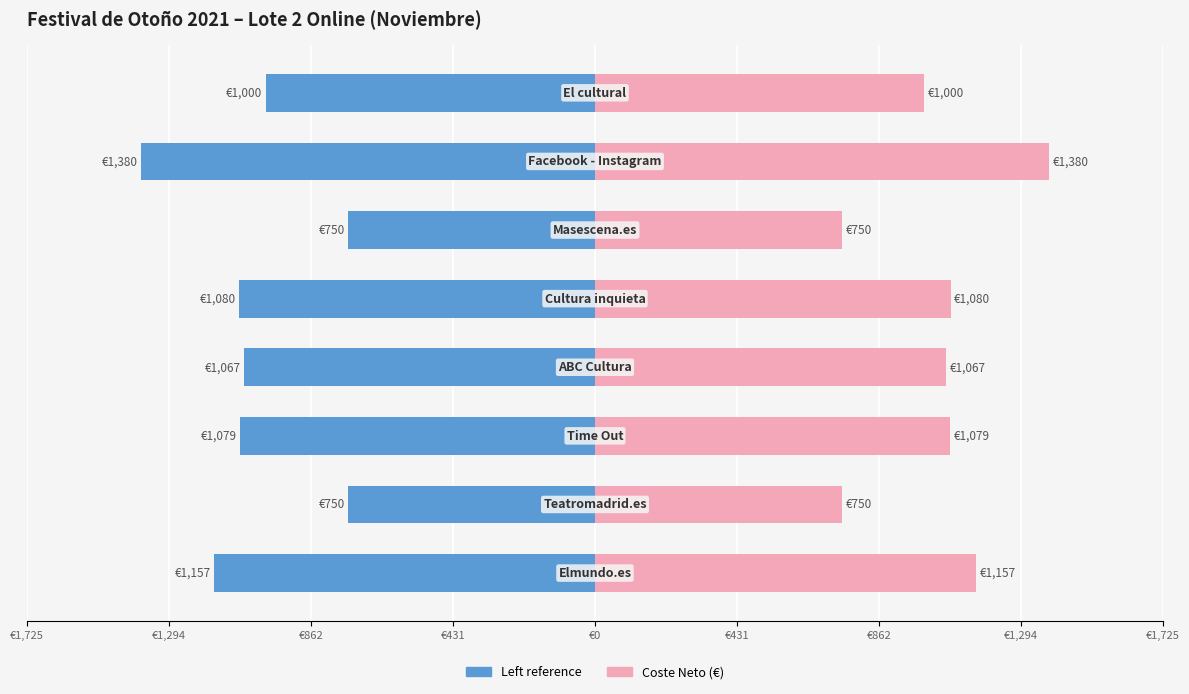

How many bars are there in each group?

2